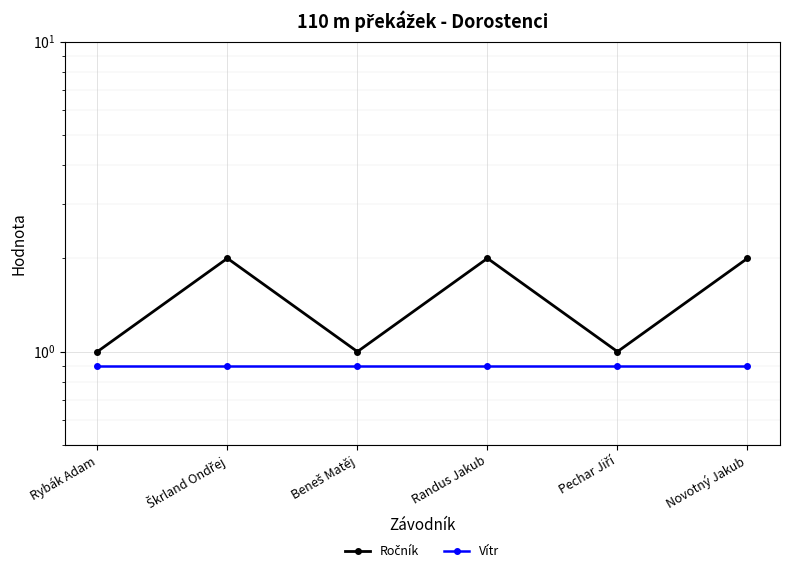

What are all the series names shown in the legend?

Ročník, Vítr